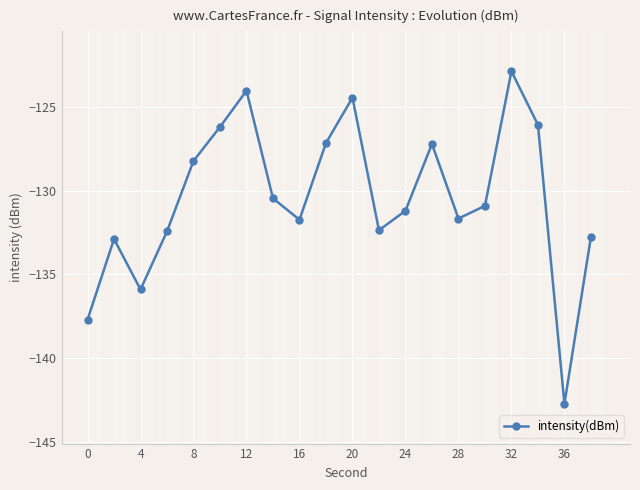

What is the value of the 14th point from the left?

-127.2